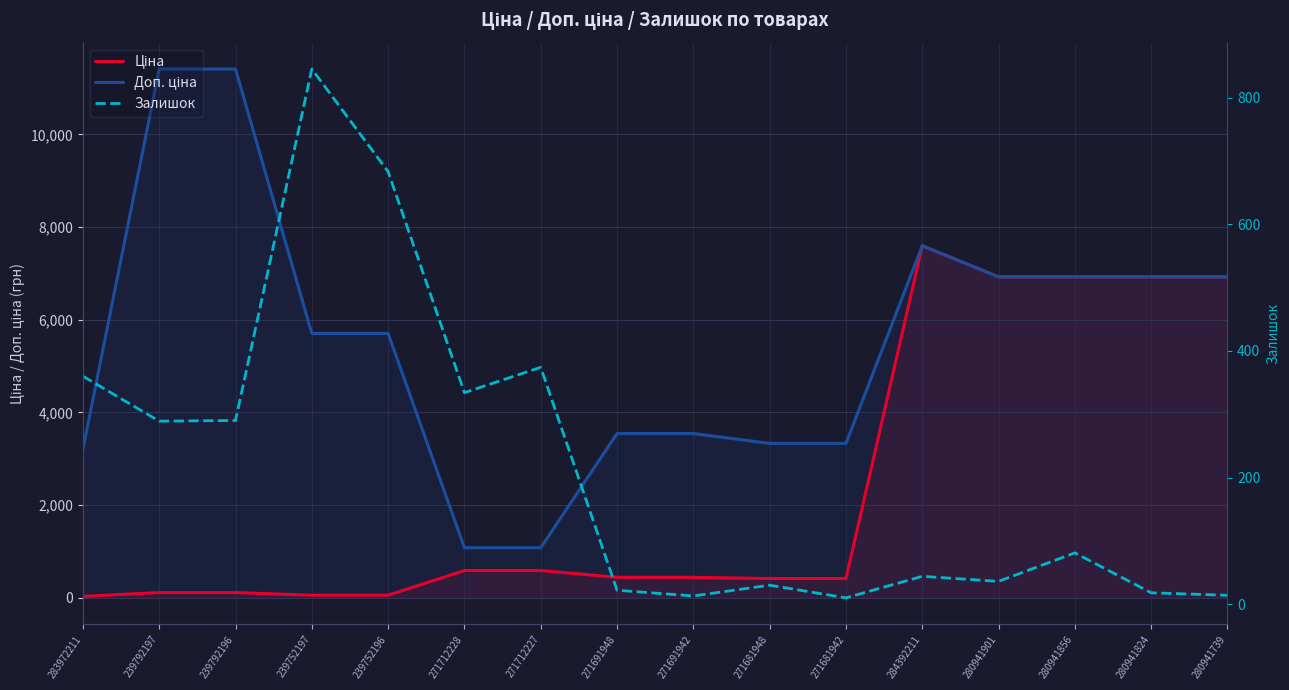

Does the chart have visible grid lines?

Yes